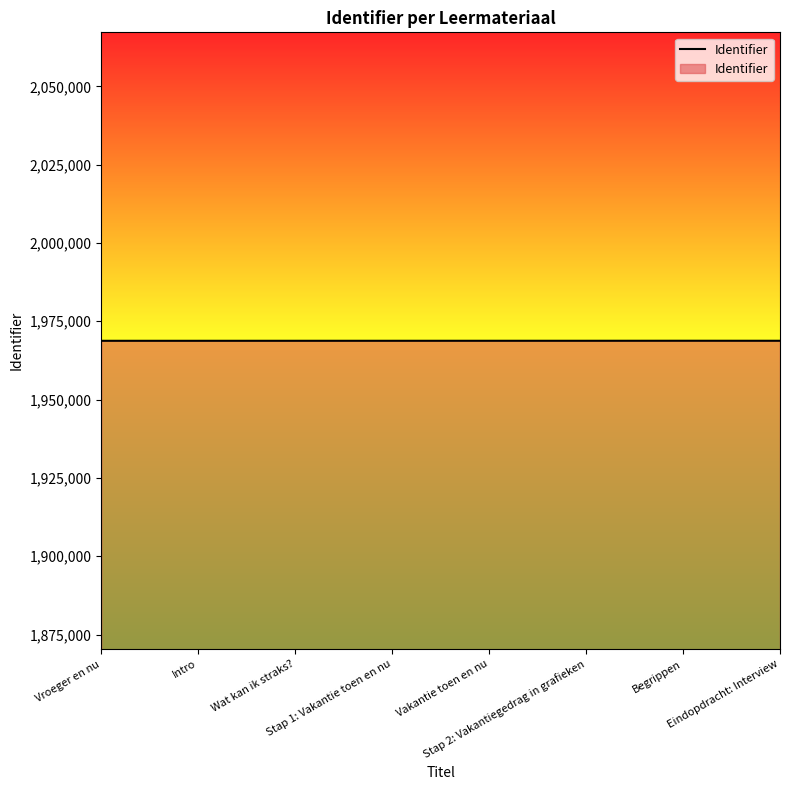

What is the sum of all values?

15750203